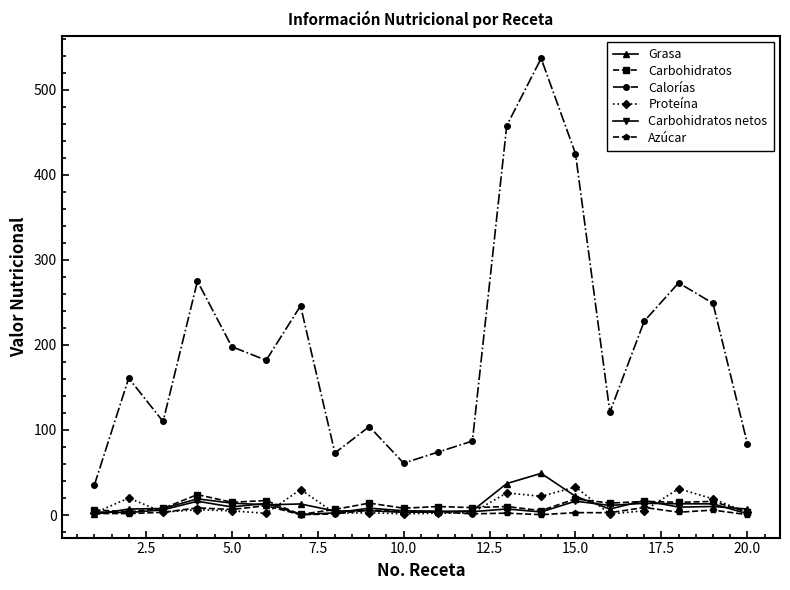

True or false: Carbohidratos netos has more than 0 interior local peaks.

True